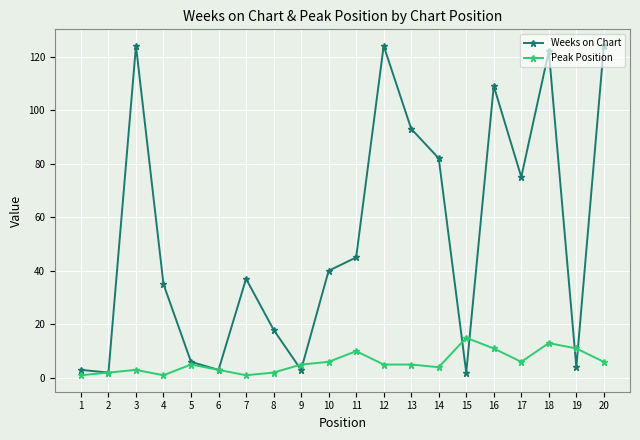

True or false: Peak Position has more than 2 points higher than both neighbors.

True